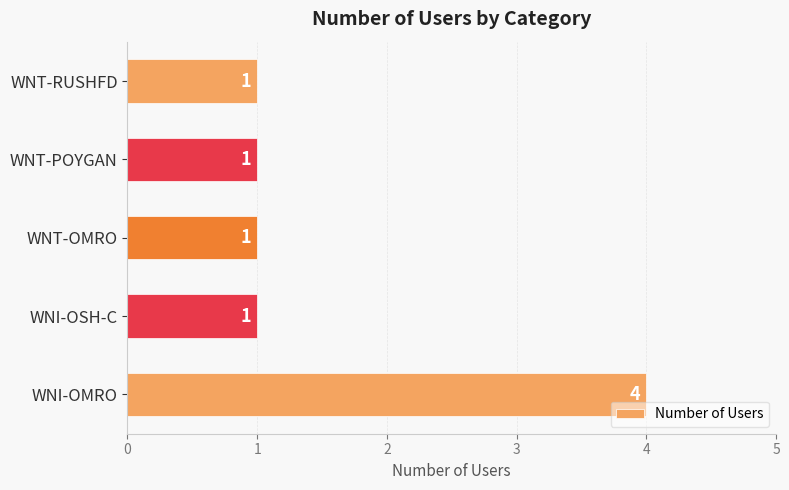

What is the sum of the values at WNI-OMRO and WNT-OMRO?

5